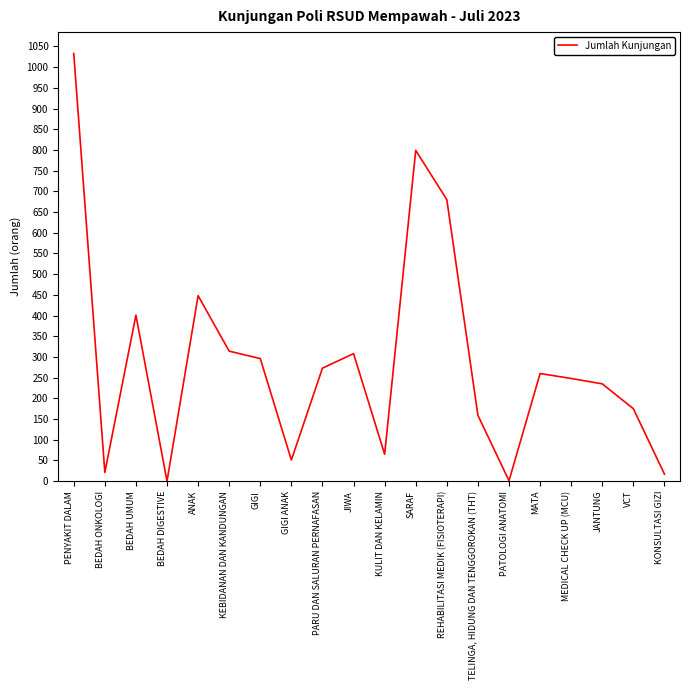

What is the difference between the values at MEDICAL CHECK UP (MCU) and VCT?

73